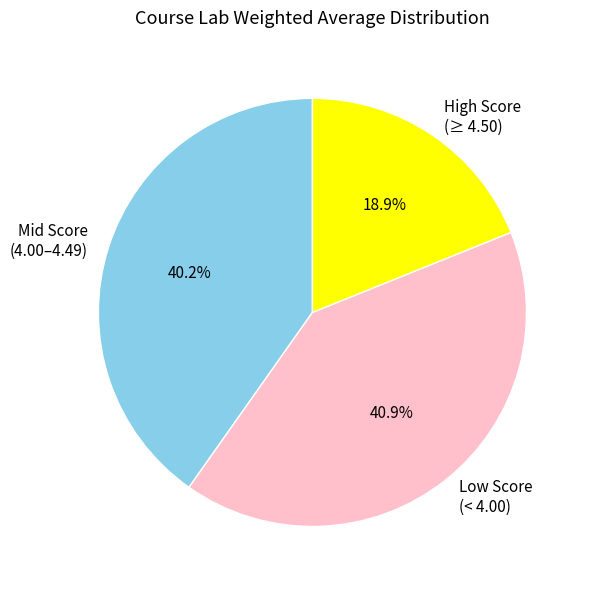

How much of the chart is everything except High Score (≥ 4.50)?

81.1%